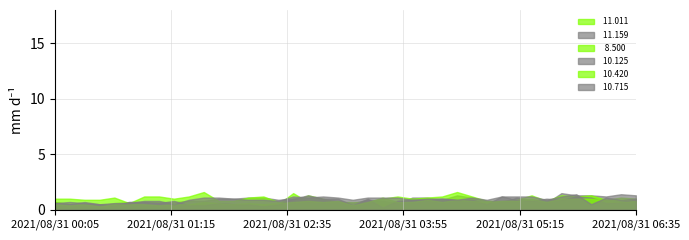

At which category is the sum across all series the highest?

2021/08/31 05:45